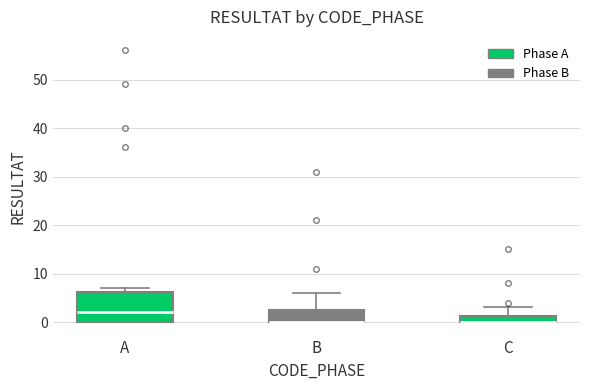

Which box is the tallest, from its lower edge to its upper edge?

A